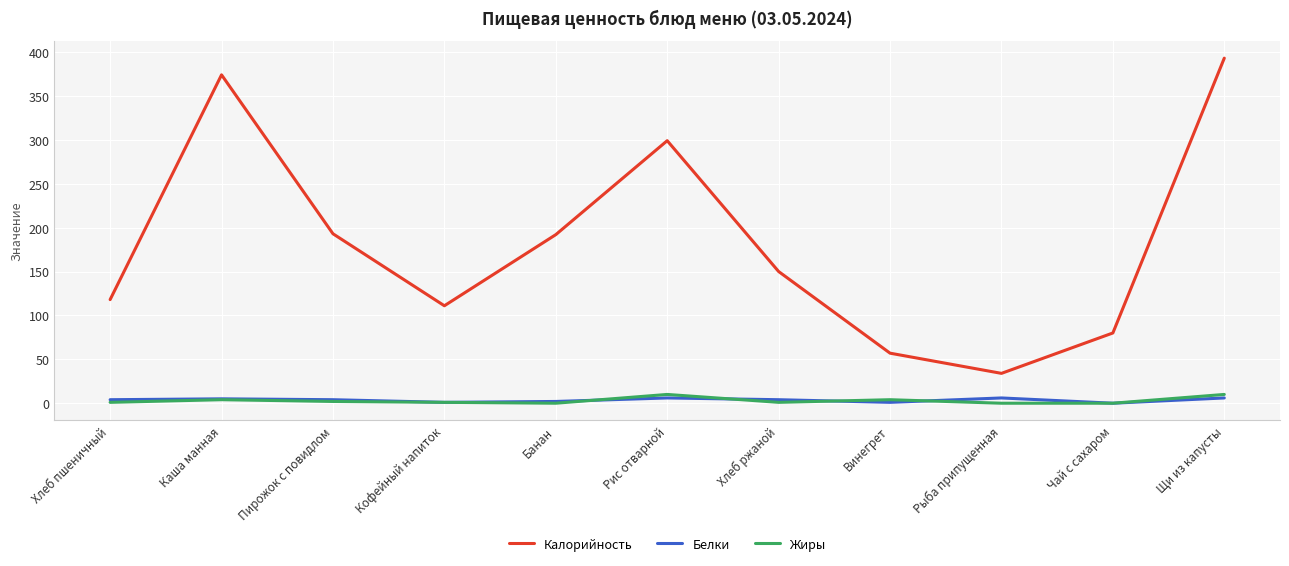

How many lines are shown in the chart?

3